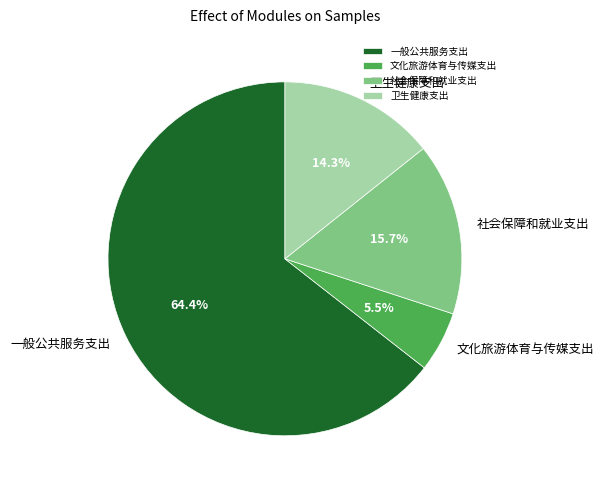

Approximately how many times larger is the value at 文化旅游体育与传媒支出 compared to 社会保障和就业支出?

0.4